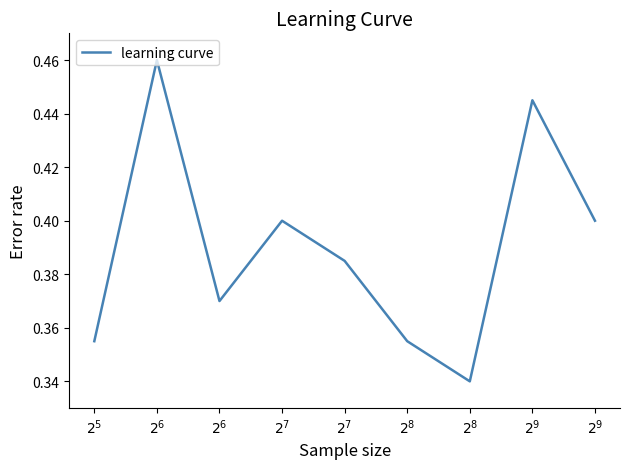

Is this an area chart (filled region under the line)?

No